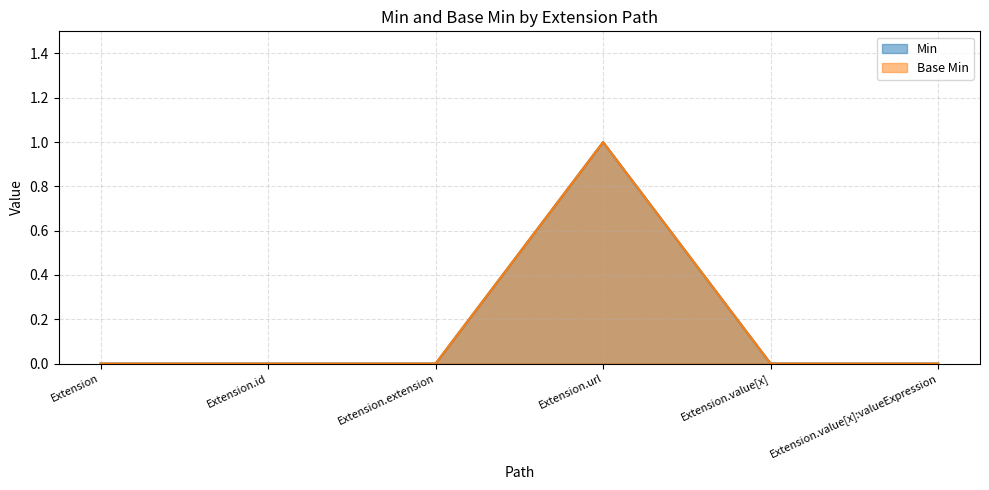

How many Min values are between 0 and 1?

6